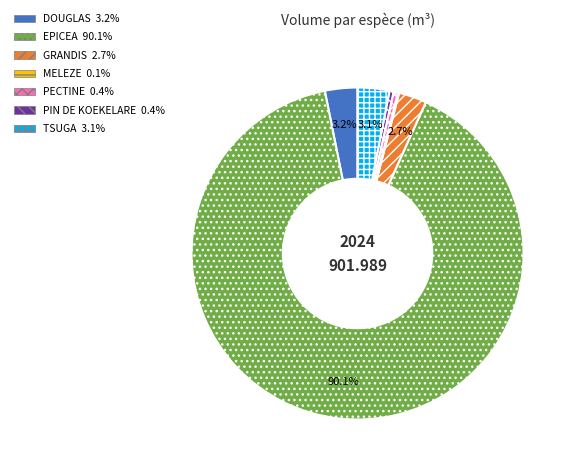

Do TSUGA and GRANDIS together represent more than half of the pie?

No